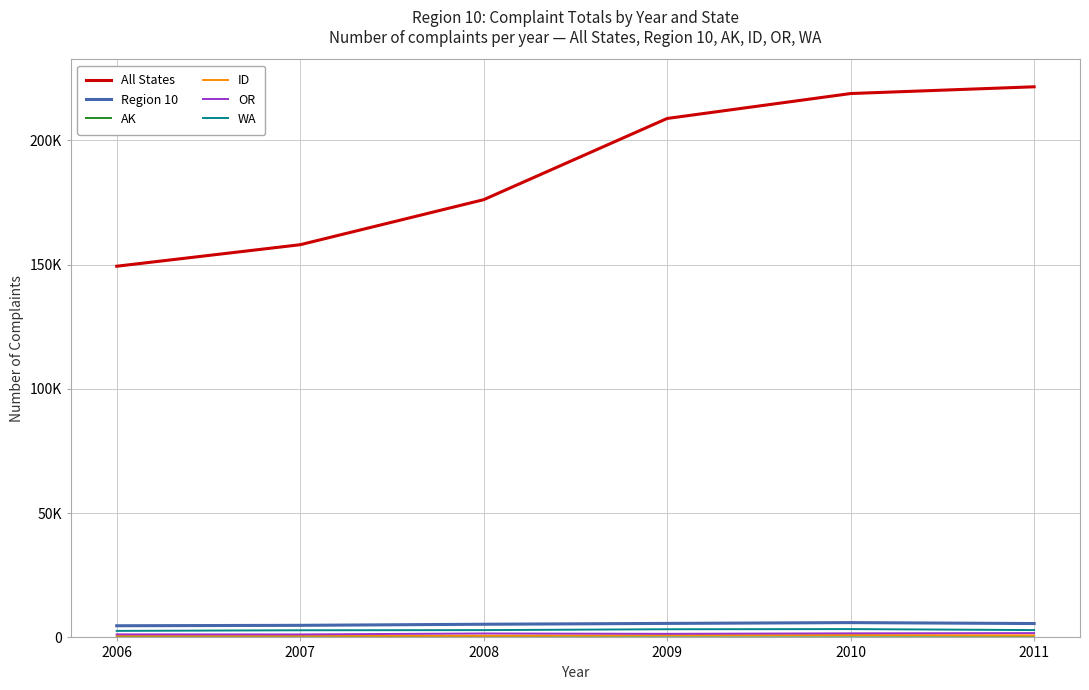

Where is the first local minimum for OR?

2007